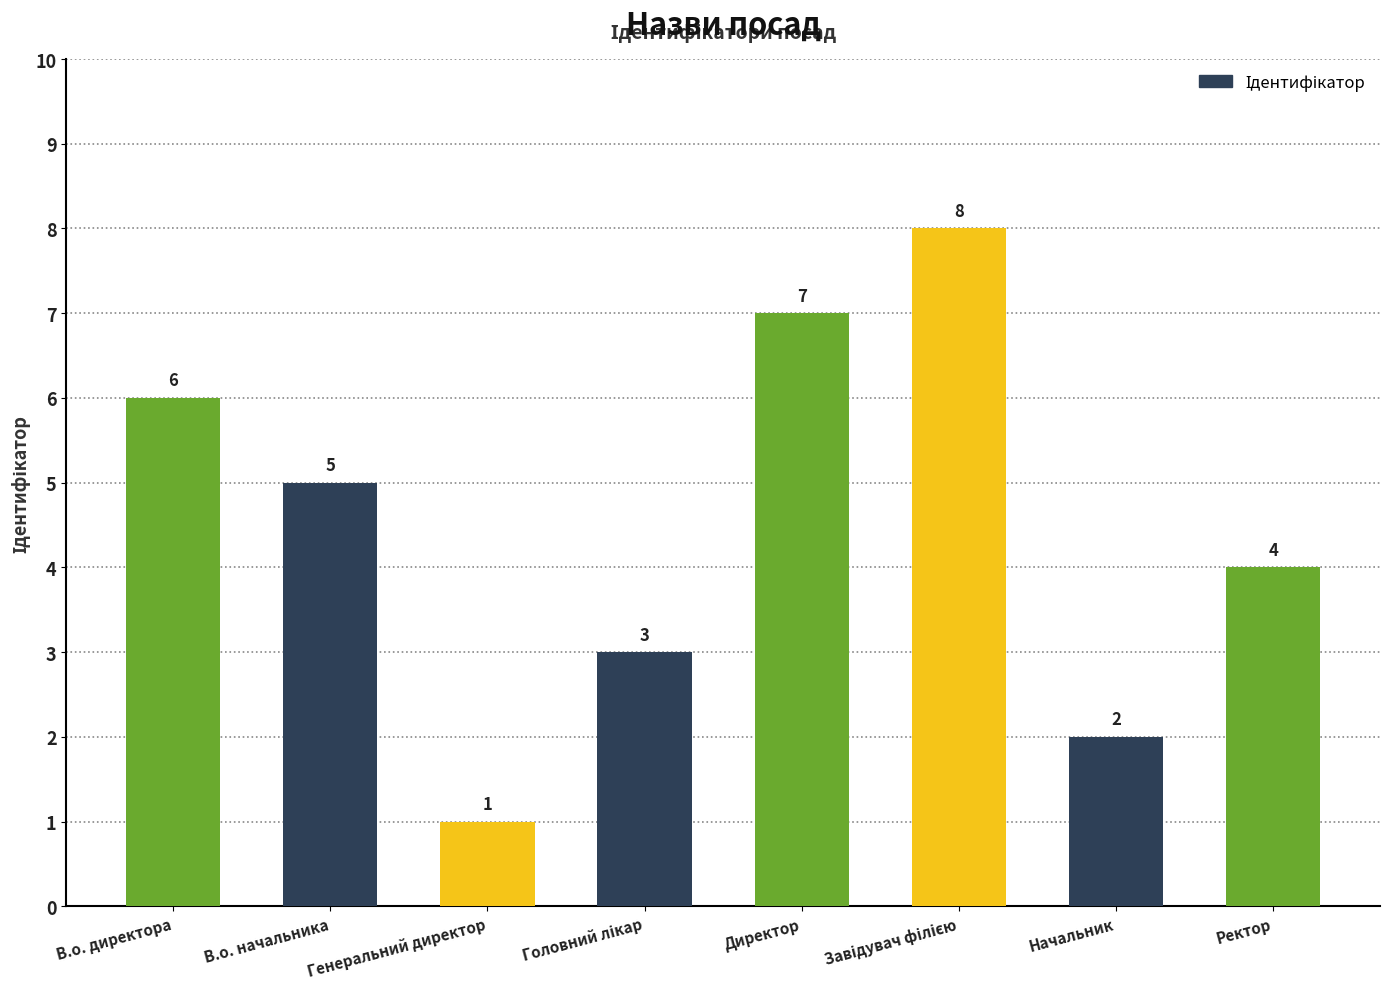

How many bars are there in total?

8